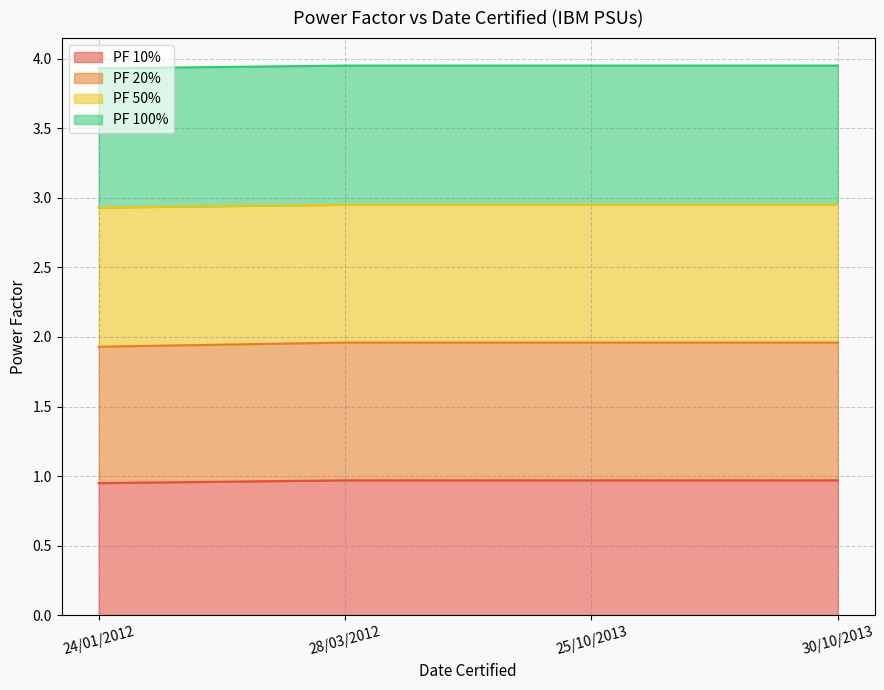

What are all the series names shown in the legend?

PF 10%, PF 20%, PF 50%, PF 100%